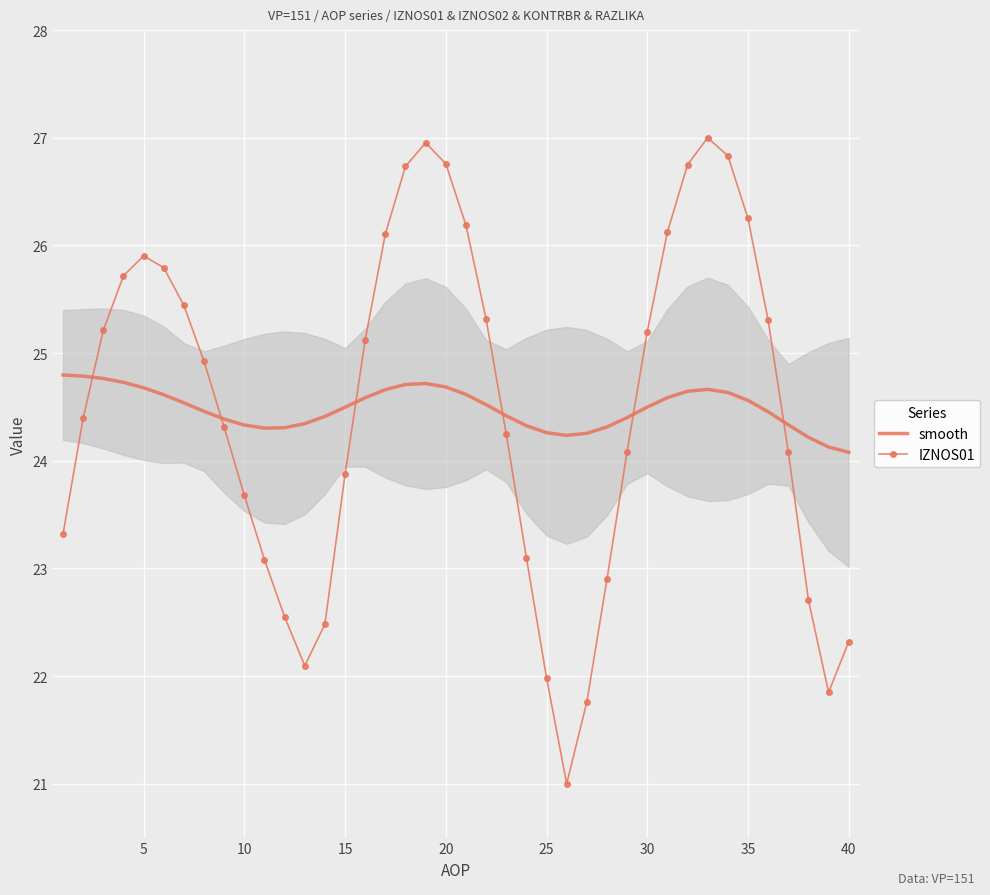

True or false: smooth and IZNOS01 intersect in this chart.

True